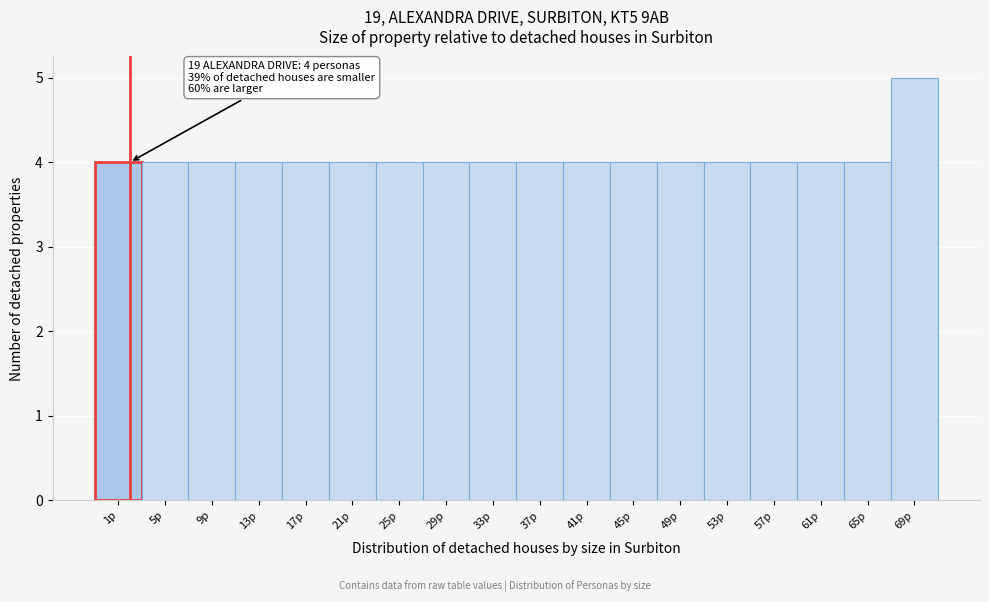

Reading left to right, list all the values displayed in this chart.

4	4	4	4	4	4	4	4	4	4	4	4	4	4	4	4	4	5